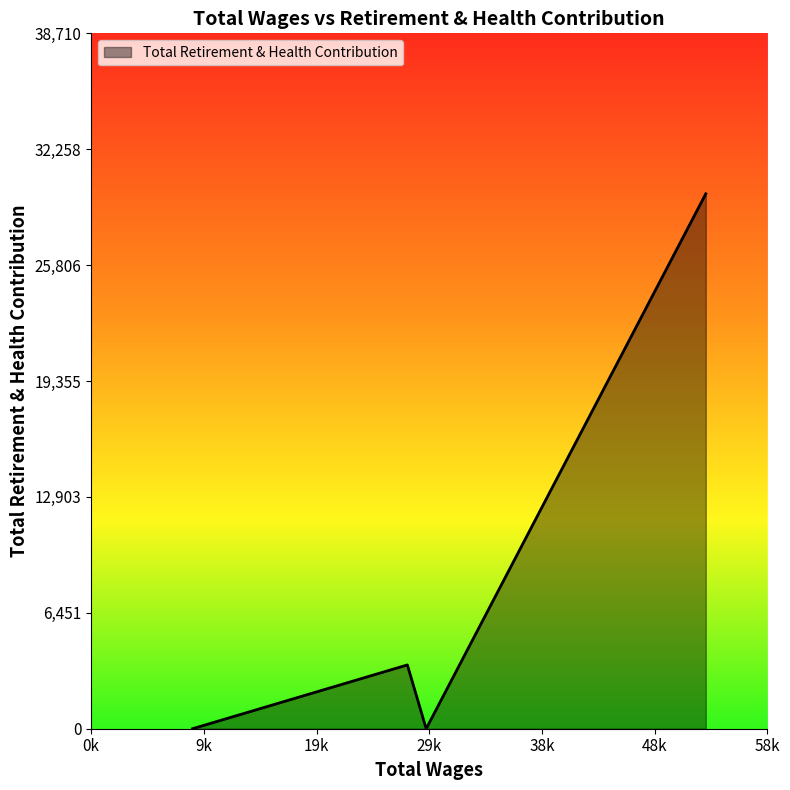

How many series are shown in this chart?

1